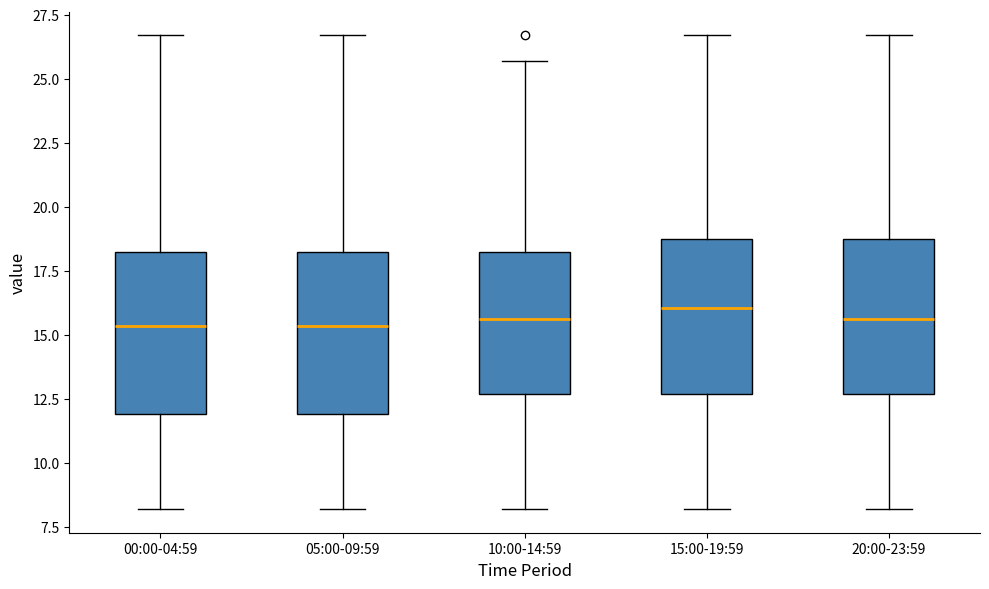

Where is the lower edge of the box for 00:00-04:59 on the y-axis? The values are not printed on the chart, so give them approximately, as read against the axis.

12.0